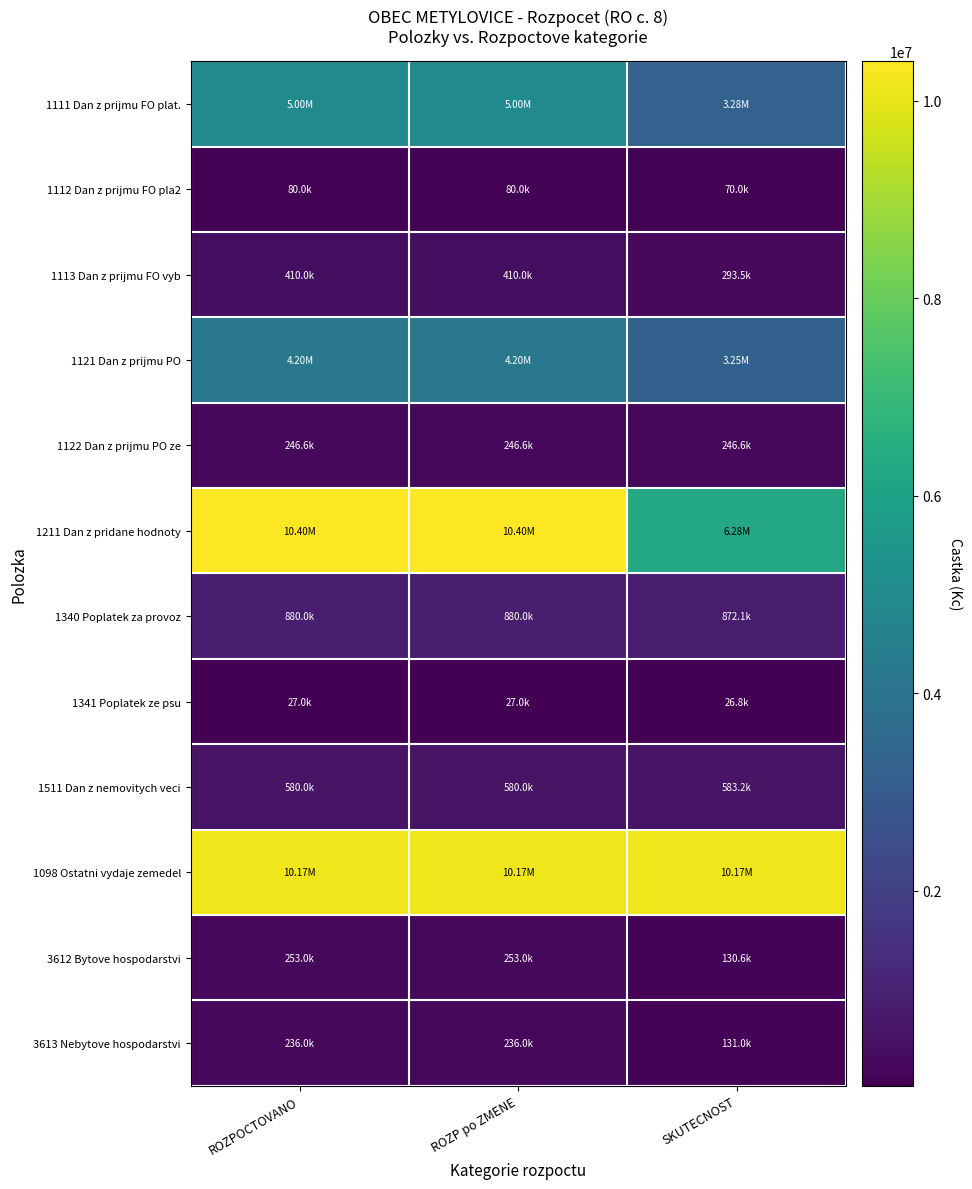

Reading left to right, what are all the values shown in this chart?

1111 Dan z prijmu FO plat.: ROZPOCTOVANO=5000000.0	ROZP po ZMENE=5000000.0	SKUTECNOST=3277919.9
1112 Dan z prijmu FO pla2: ROZPOCTOVANO=80000.0	ROZP po ZMENE=80000.0	SKUTECNOST=69950.9
1113 Dan z prijmu FO vyb: ROZPOCTOVANO=410000.0	ROZP po ZMENE=410000.0	SKUTECNOST=293480.9
1121 Dan z prijmu PO: ROZPOCTOVANO=4200000.0	ROZP po ZMENE=4200000.0	SKUTECNOST=3250281.5
1122 Dan z prijmu PO ze: ROZPOCTOVANO=246620.0	ROZP po ZMENE=246620.0	SKUTECNOST=246620.0
1211 Dan z pridane hodnoty: ROZPOCTOVANO=10400000.0	ROZP po ZMENE=10400000.0	SKUTECNOST=6278797.4
1340 Poplatek za provoz: ROZPOCTOVANO=880000.0	ROZP po ZMENE=880000.0	SKUTECNOST=872095.0
1341 Poplatek ze psu: ROZPOCTOVANO=27000.0	ROZP po ZMENE=27000.0	SKUTECNOST=26765.0
1511 Dan z nemovitych veci: ROZPOCTOVANO=580000.0	ROZP po ZMENE=580000.0	SKUTECNOST=583187.4
1098 Ostatni vydaje zemedel: ROZPOCTOVANO=10169600.0	ROZP po ZMENE=10169600.0	SKUTECNOST=10169772.0
3612 Bytove hospodarstvi: ROZPOCTOVANO=253000.0	ROZP po ZMENE=253000.0	SKUTECNOST=130607.0
3613 Nebytove hospodarstvi: ROZPOCTOVANO=236000.0	ROZP po ZMENE=236000.0	SKUTECNOST=130988.0